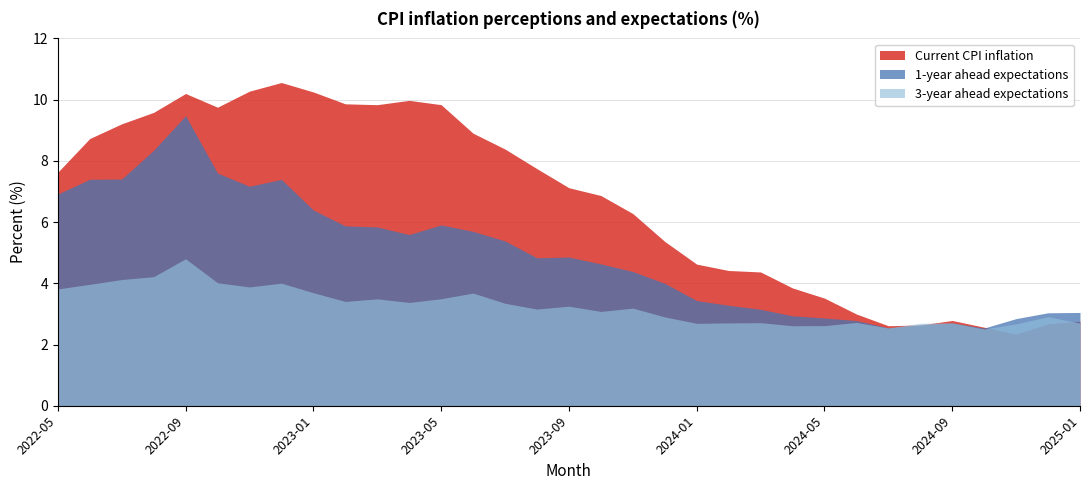

What is the sum of all 3-year ahead expectations values?

107.7